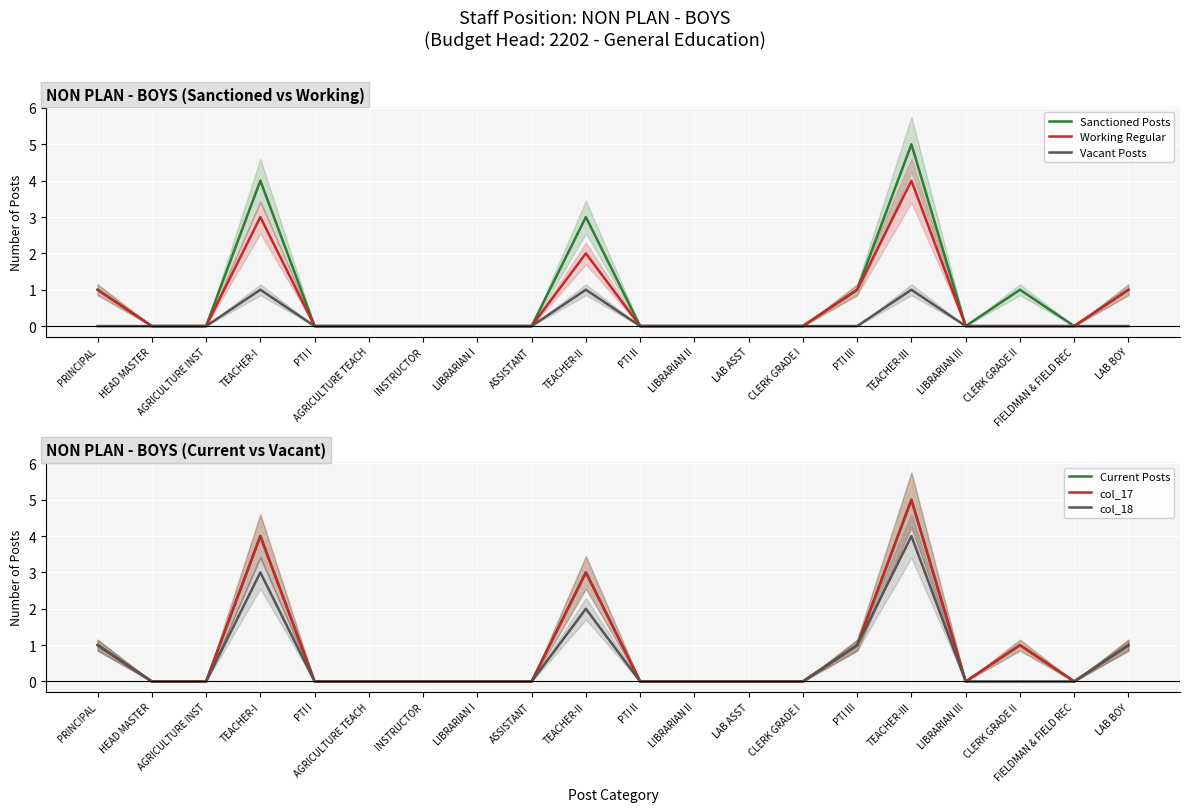

What is the spread (max minus min) of values at TEACHER-I?

3